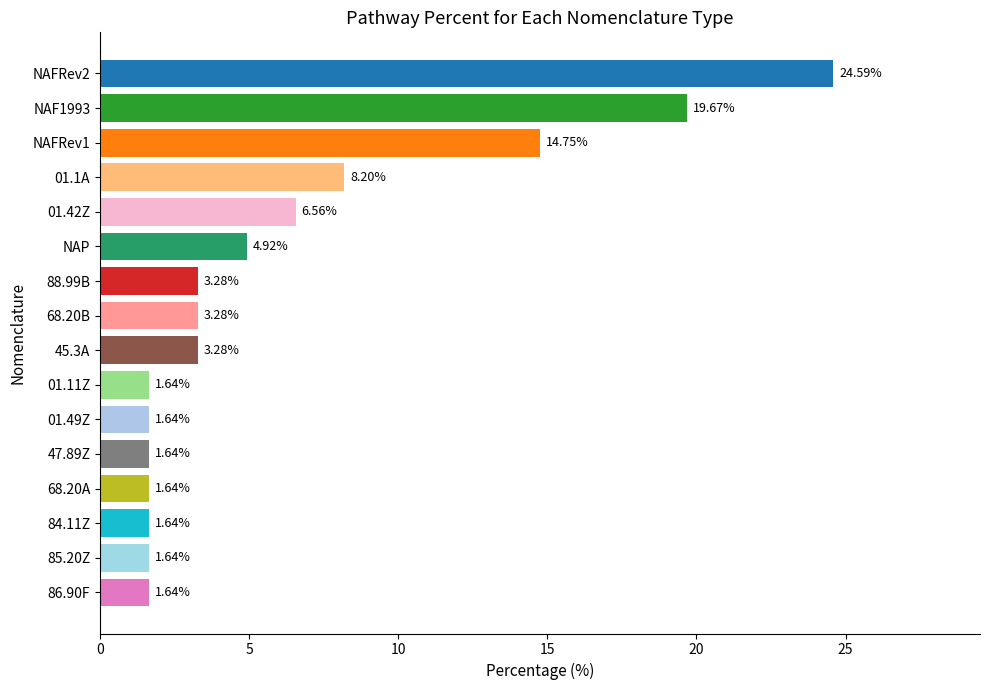

How many bars are there in total?

16